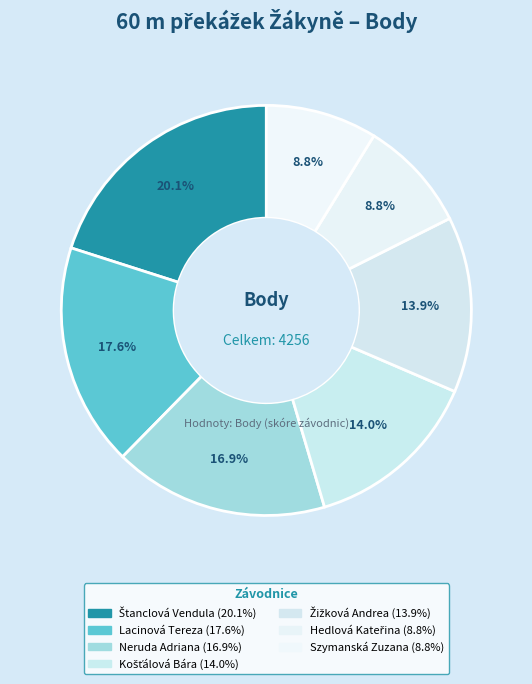

How many slices are in this pie chart?

7